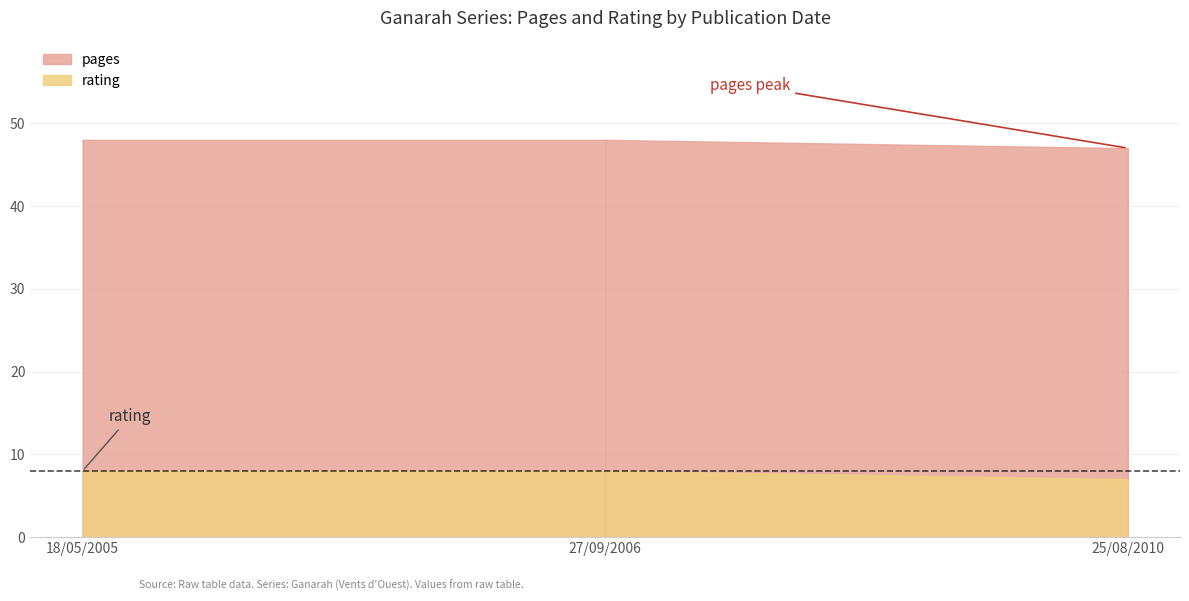

Which series changed the most between 18/05/2005 and 25/08/2010?

pages